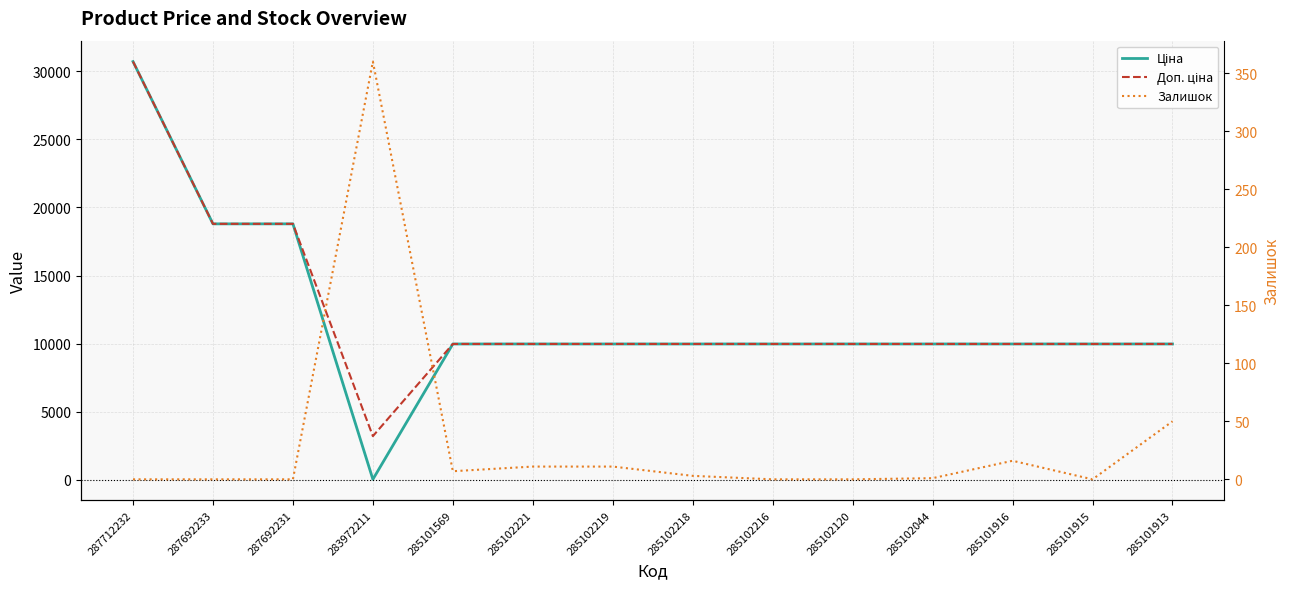

Which series has the largest total across all categories?

Доп. ціна